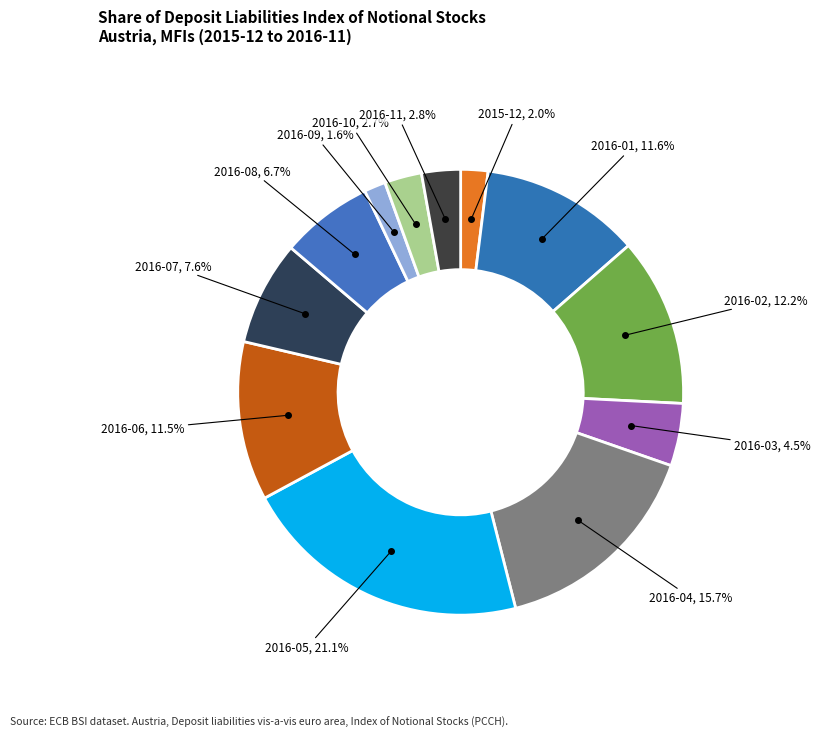

Count the number of slices in the pie.

12